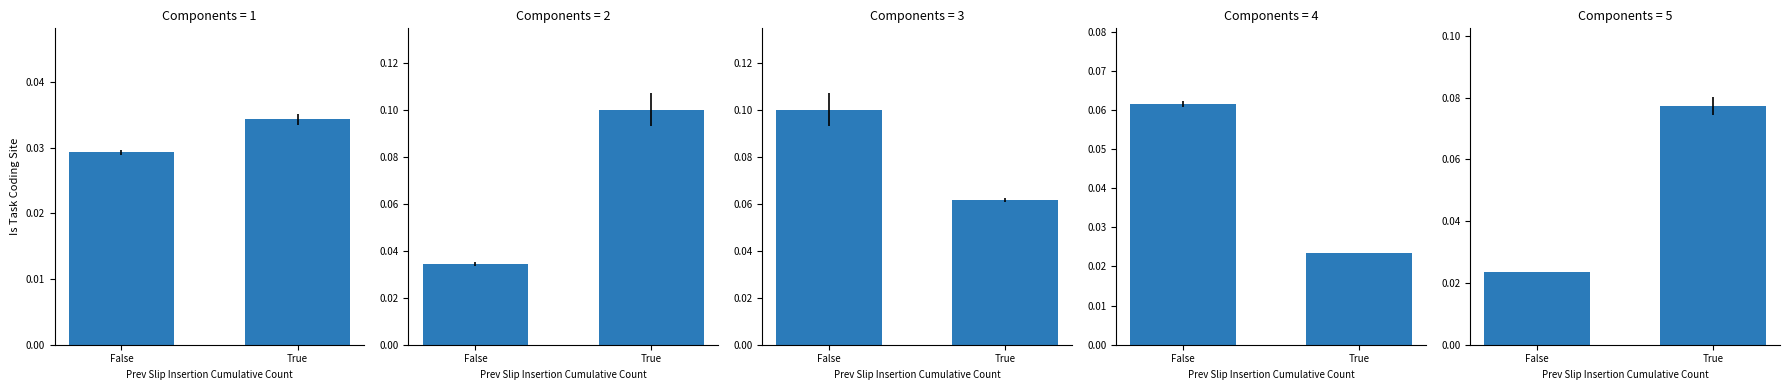

Is it true that the value at True is 0.1?

True